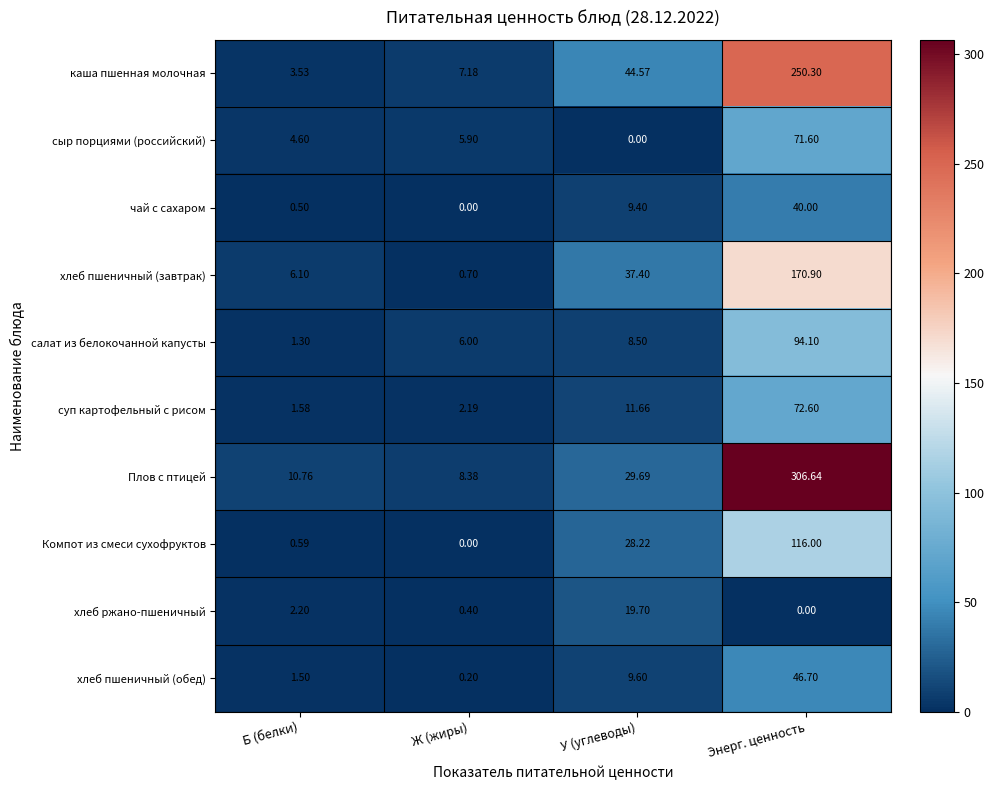

At which label does хлеб ржано-пшеничный reach its peak?

У (углеводы)